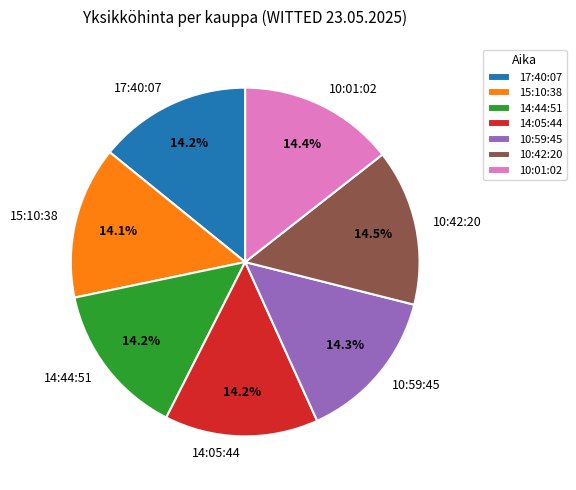

Approximately how many times larger is the value at 14:44:51 compared to 10:59:45?

1.0